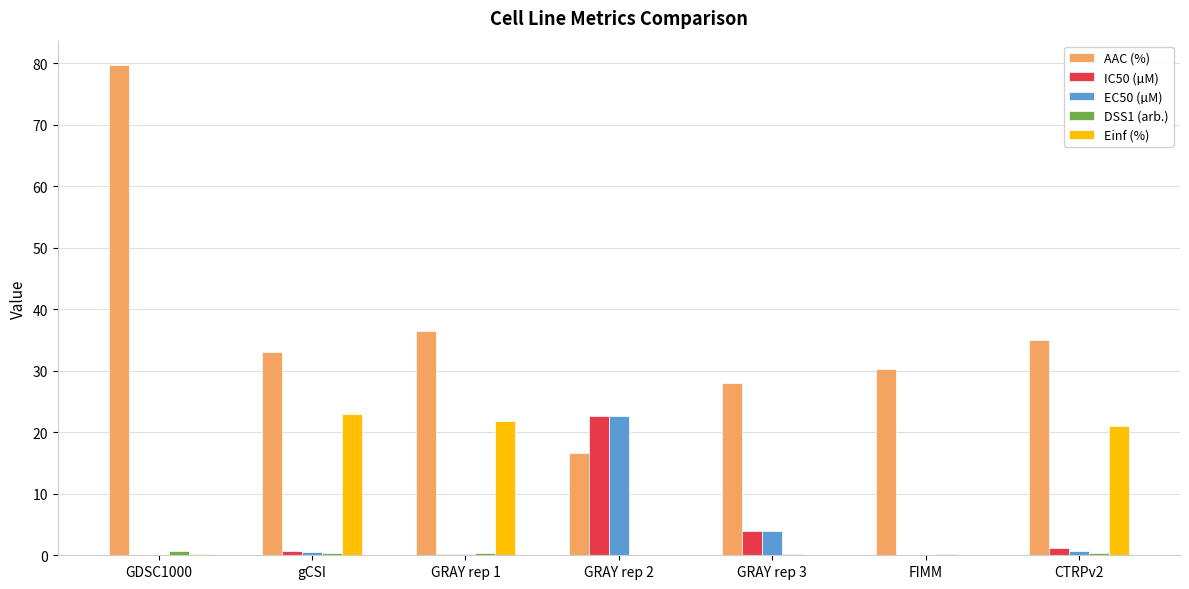

Which series changed the most between GRAY rep 1 and GRAY rep 3?

Einf (%)